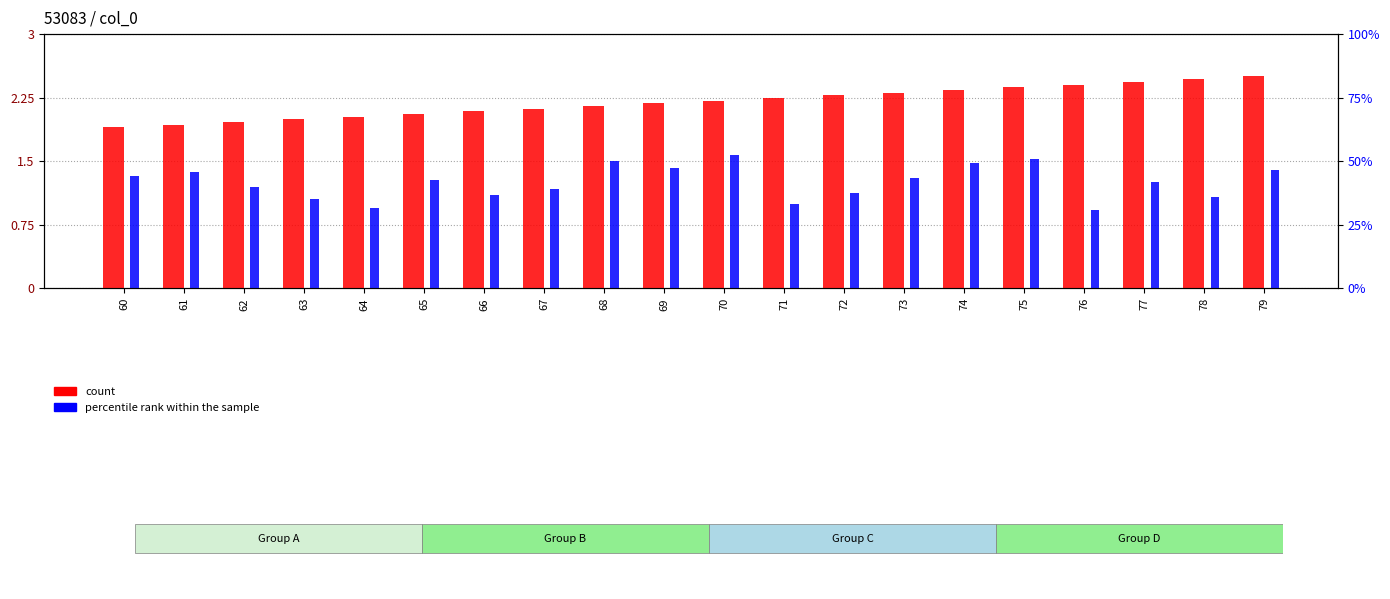

At 62, list the series in order from largest to smallest.

count, percentile rank within the sample